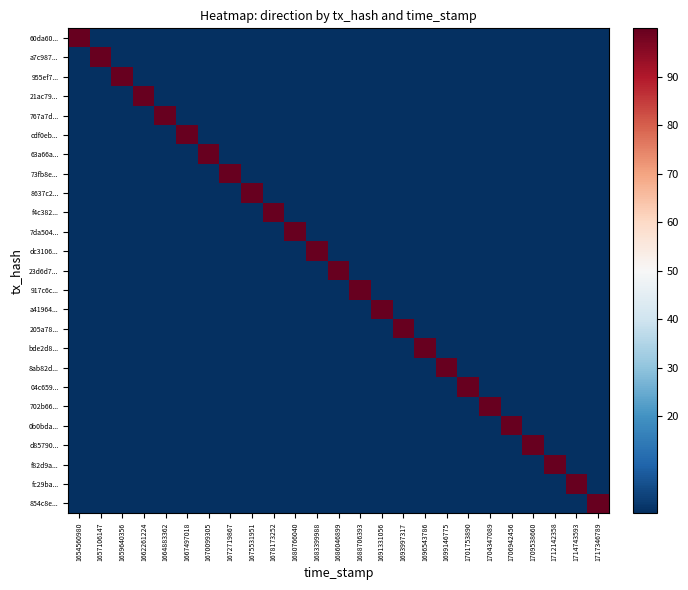

At 1662261224, list the series in order from largest to smallest.

21ac79..., 60da60..., a7c987..., 955ef7..., 767a7d..., cdf0eb..., 63a66a..., 73fb8e..., 8637c2..., f4c382..., 7da504..., dc3106..., 23d6d7..., 917c6c..., a41964..., 205a78..., bde2d8..., 8ab82d..., 04c659..., 702b66..., 0b0bda..., d85790..., f82d9a..., fc29ba..., 854c8e...